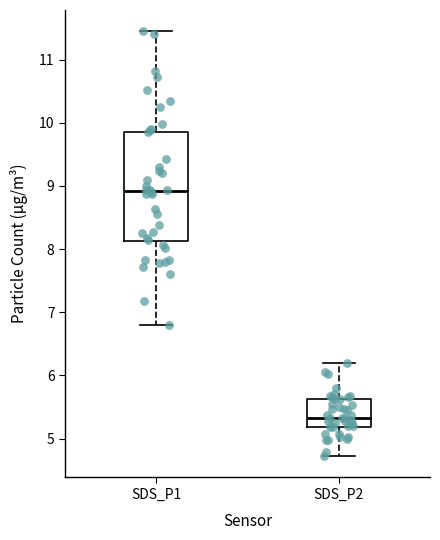

Which box is the tallest, from its lower edge to its upper edge?

SDS_P1